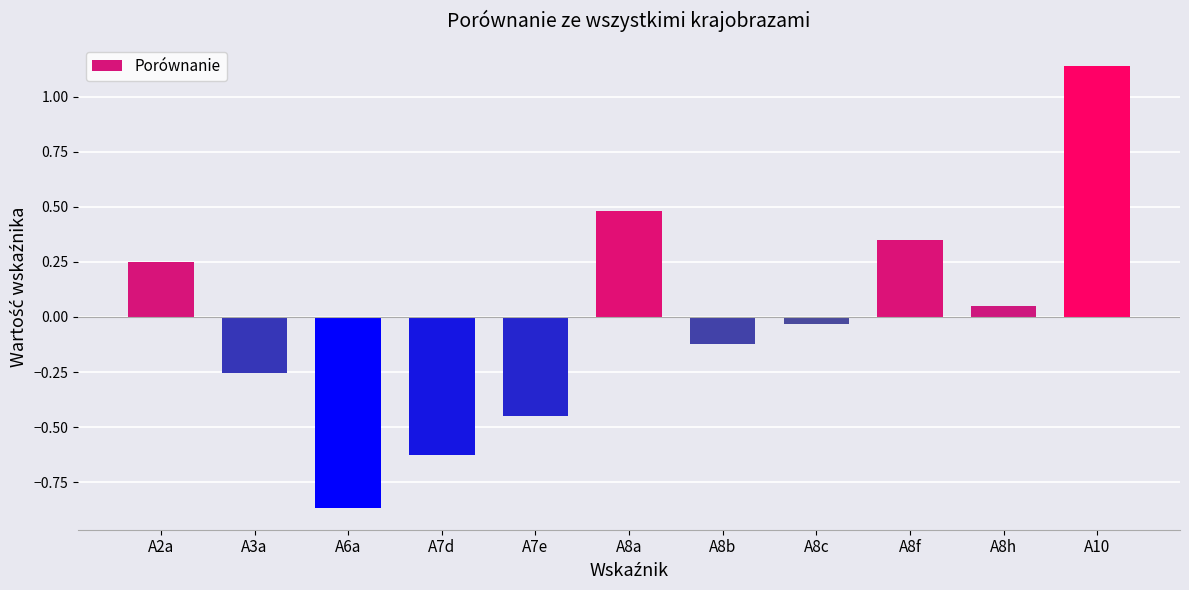

What position from the right is A8c?

4